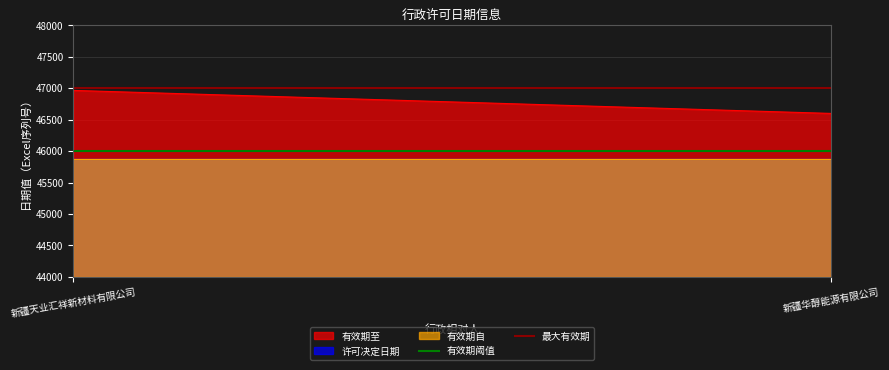

What is the lowest value of the 有效期至 series?

46599.0